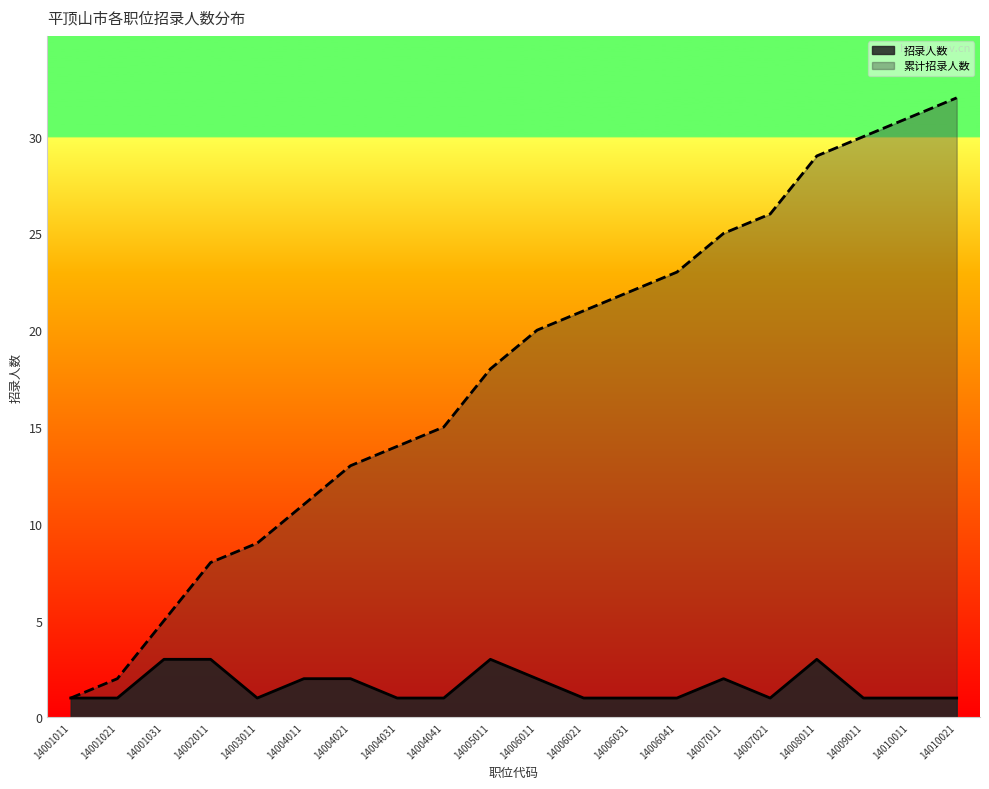

The 累计招录人数 series shows 25 at 14007011. True or false?

True